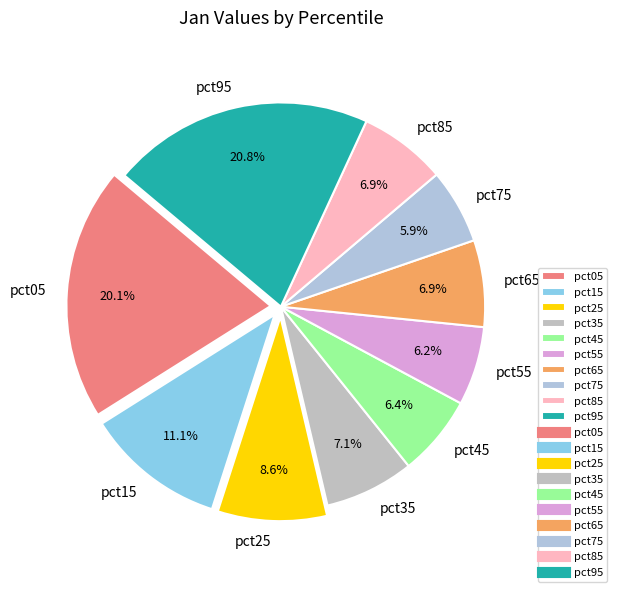

Is it true that pct75 is 15% of the pie?

False